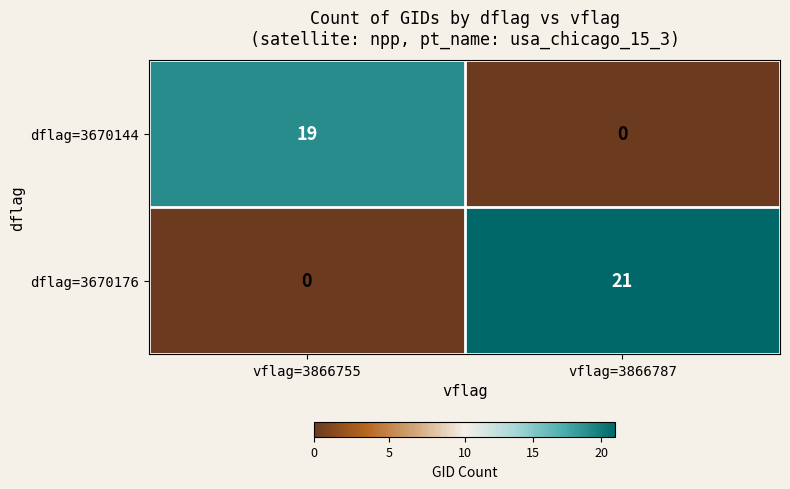

Which series has the widest spread of values?

dflag=3670176